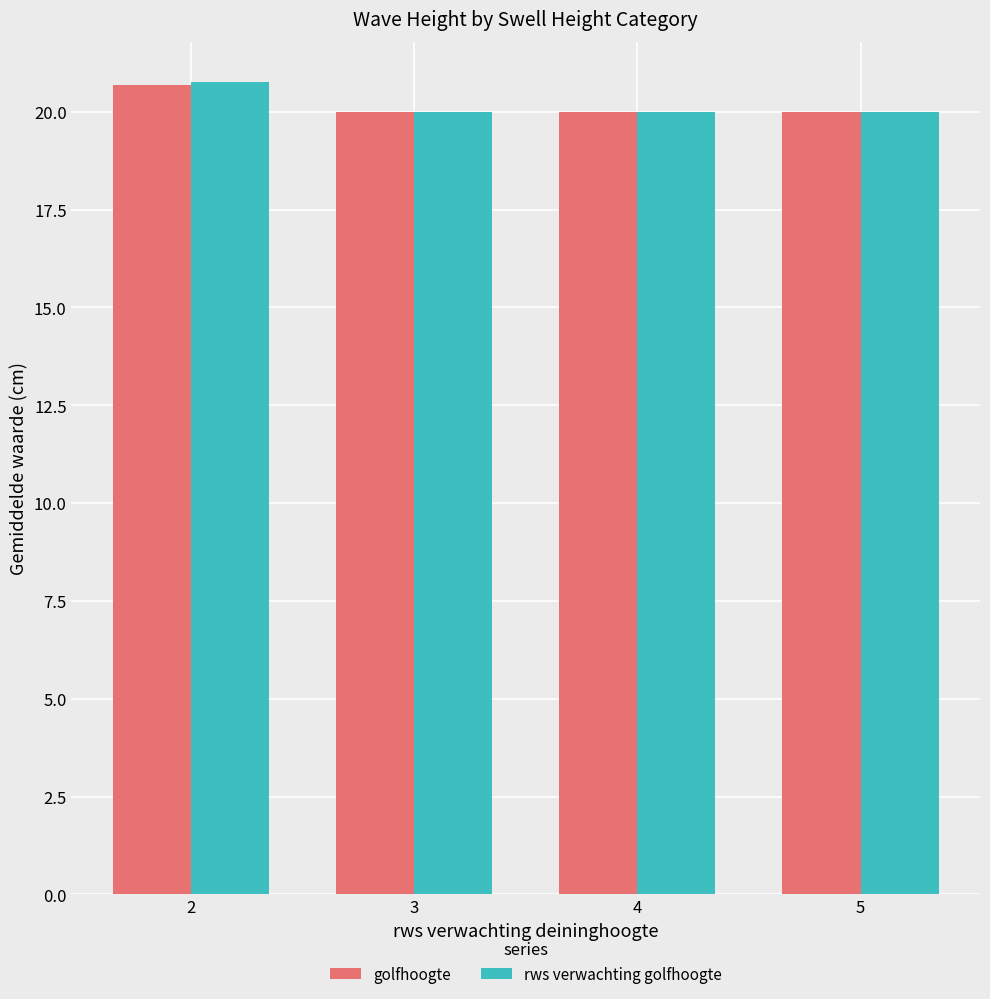

What is the smallest value displayed?

20.0